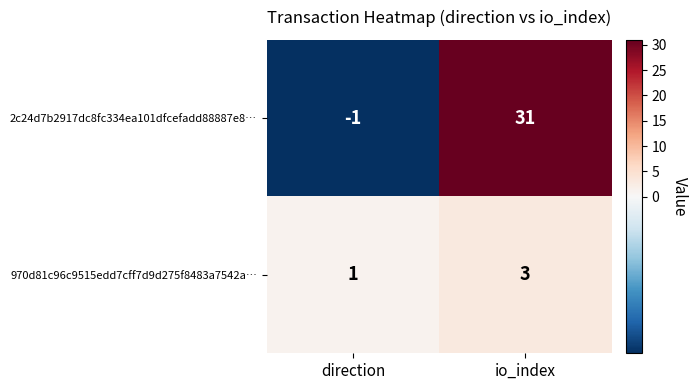

How many distinct data groups are displayed?

2